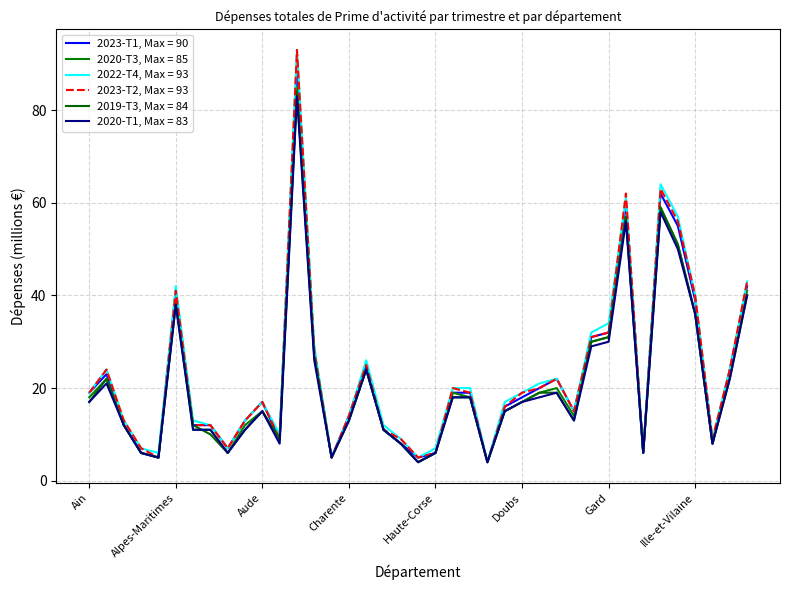

Does the chart display data point markers on the line(s)?

No